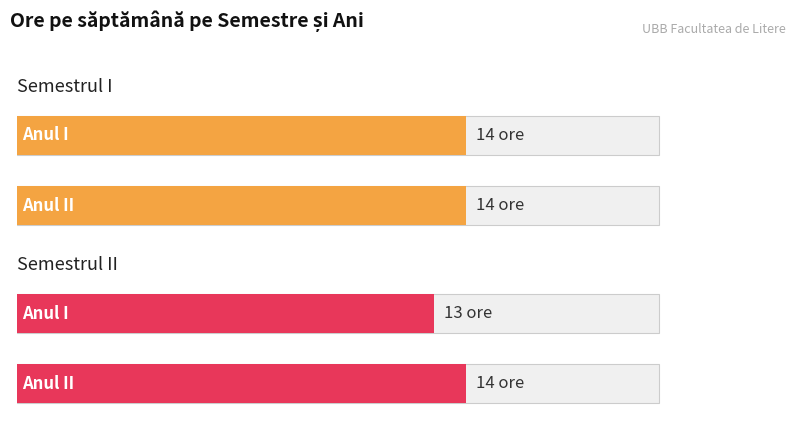

The value of Semestrul I at Anul II is 22. True or false?

False